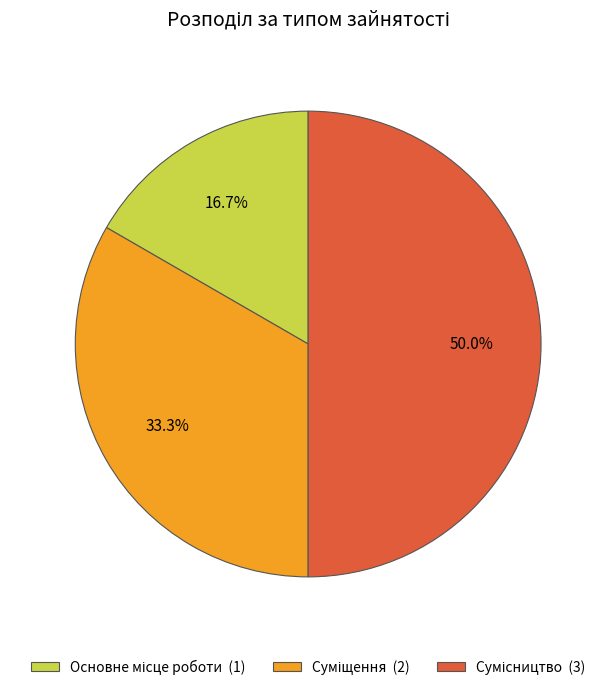

Approximately how many times larger is the value at Суміщення compared to Сумісництво?

0.7